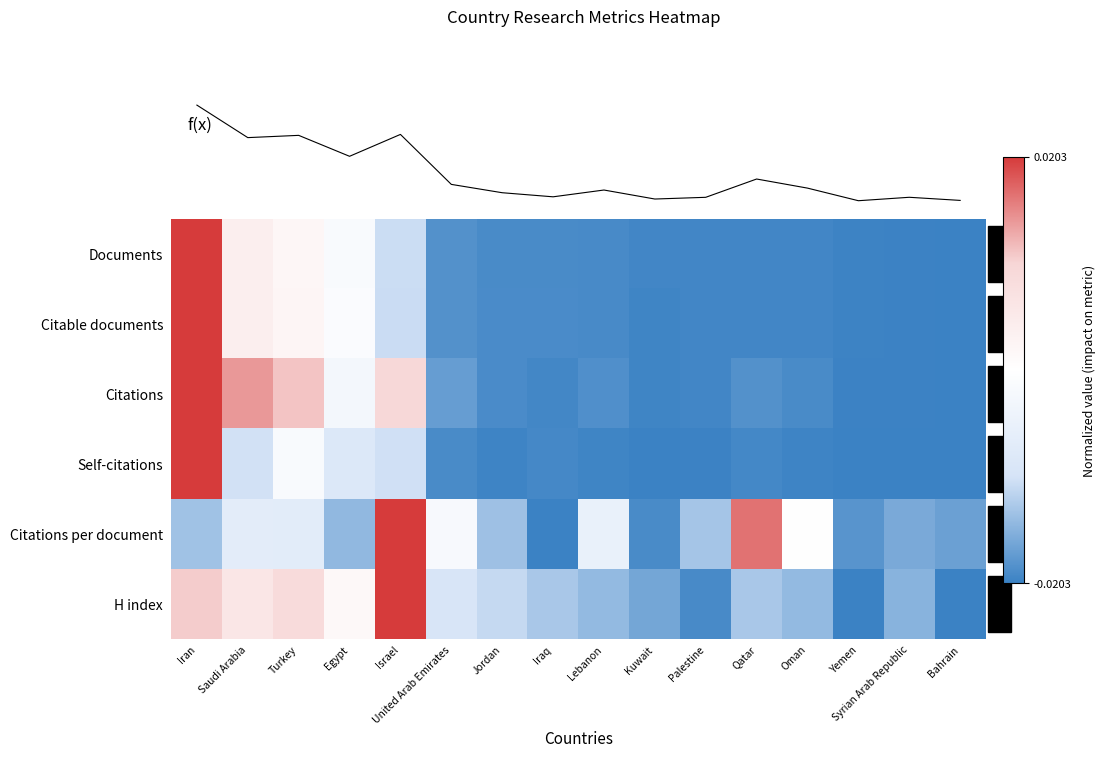

Rank the series at Bahrain from highest to lowest value.

Citations per document, Self-citations, Documents, Citable documents, Citations, H index